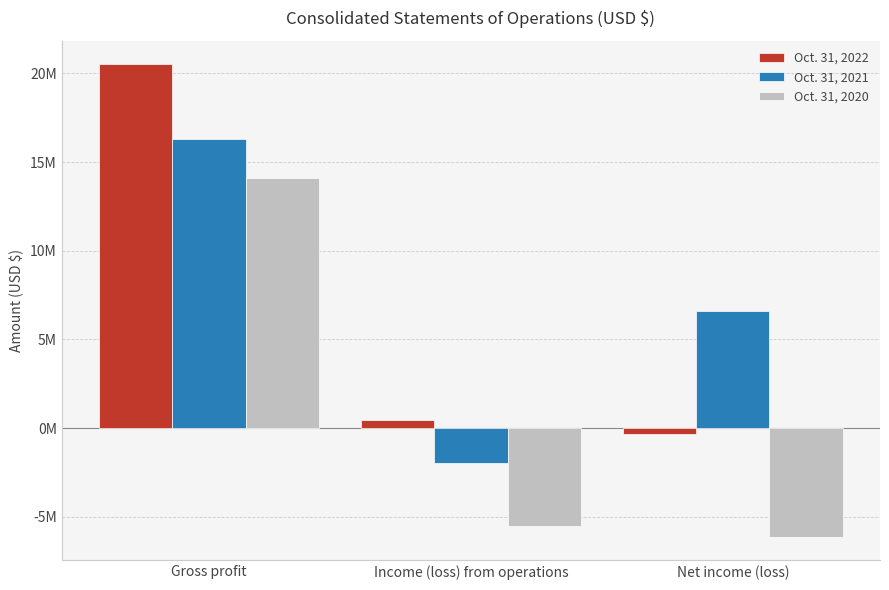

What is the value of the Oct. 31, 2020 bar at the 3rd from the left?

-6121224